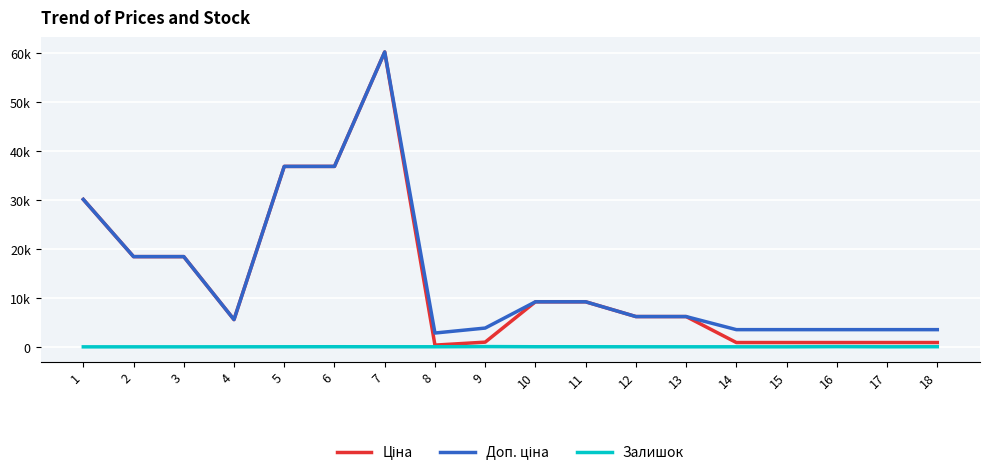

Is this an area chart (filled region under the line)?

No